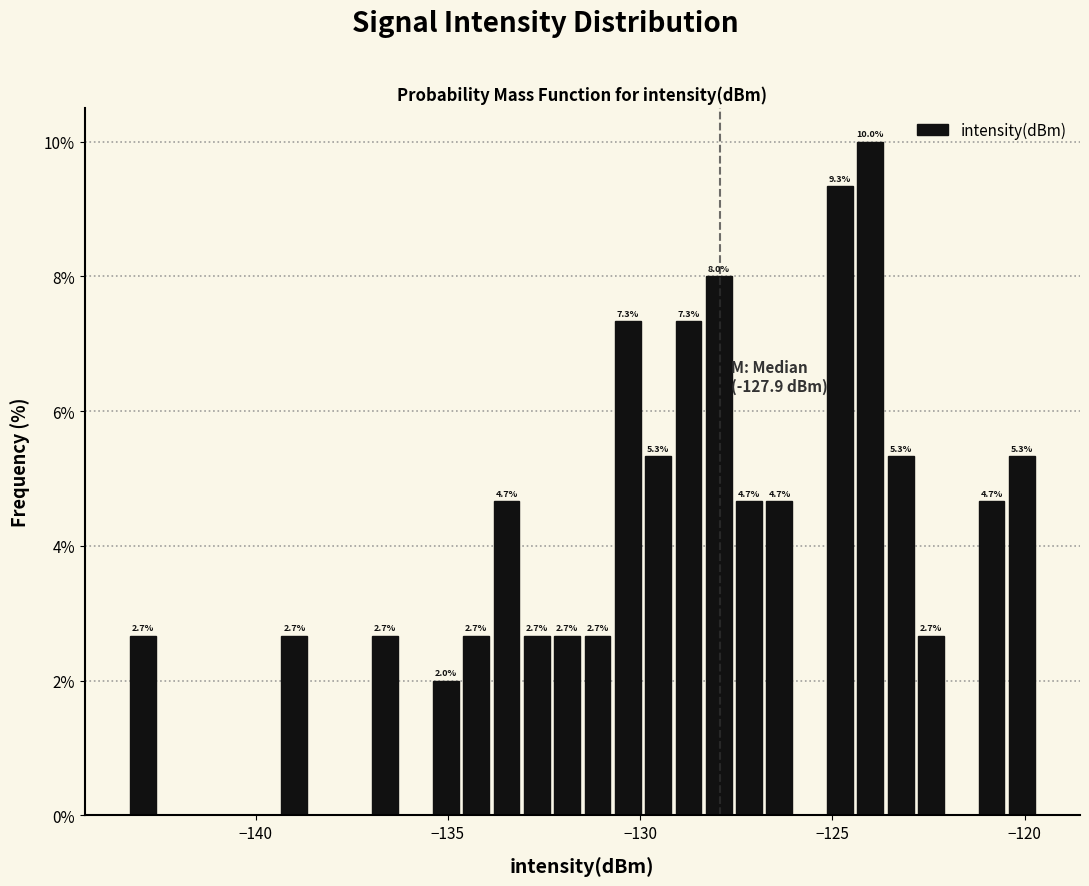

Around what value on the x-axis is the tallest bar? Give the approximate position of its centre, as read against the axis.

-124.0